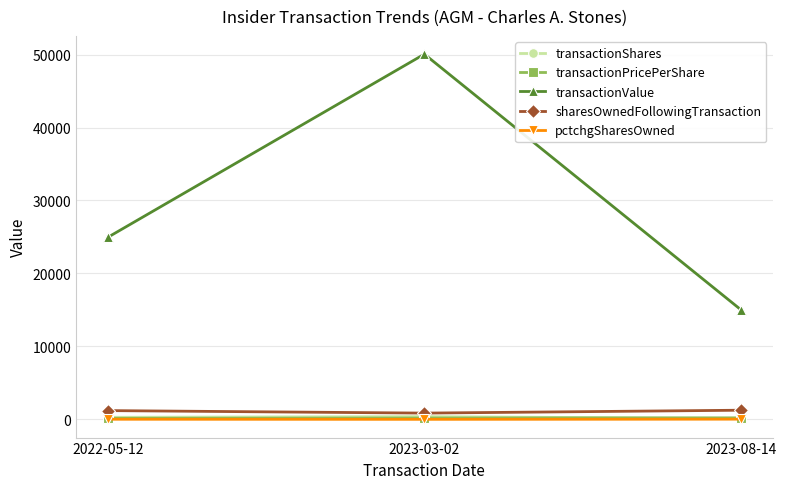

How many distinct data groups are displayed?

5